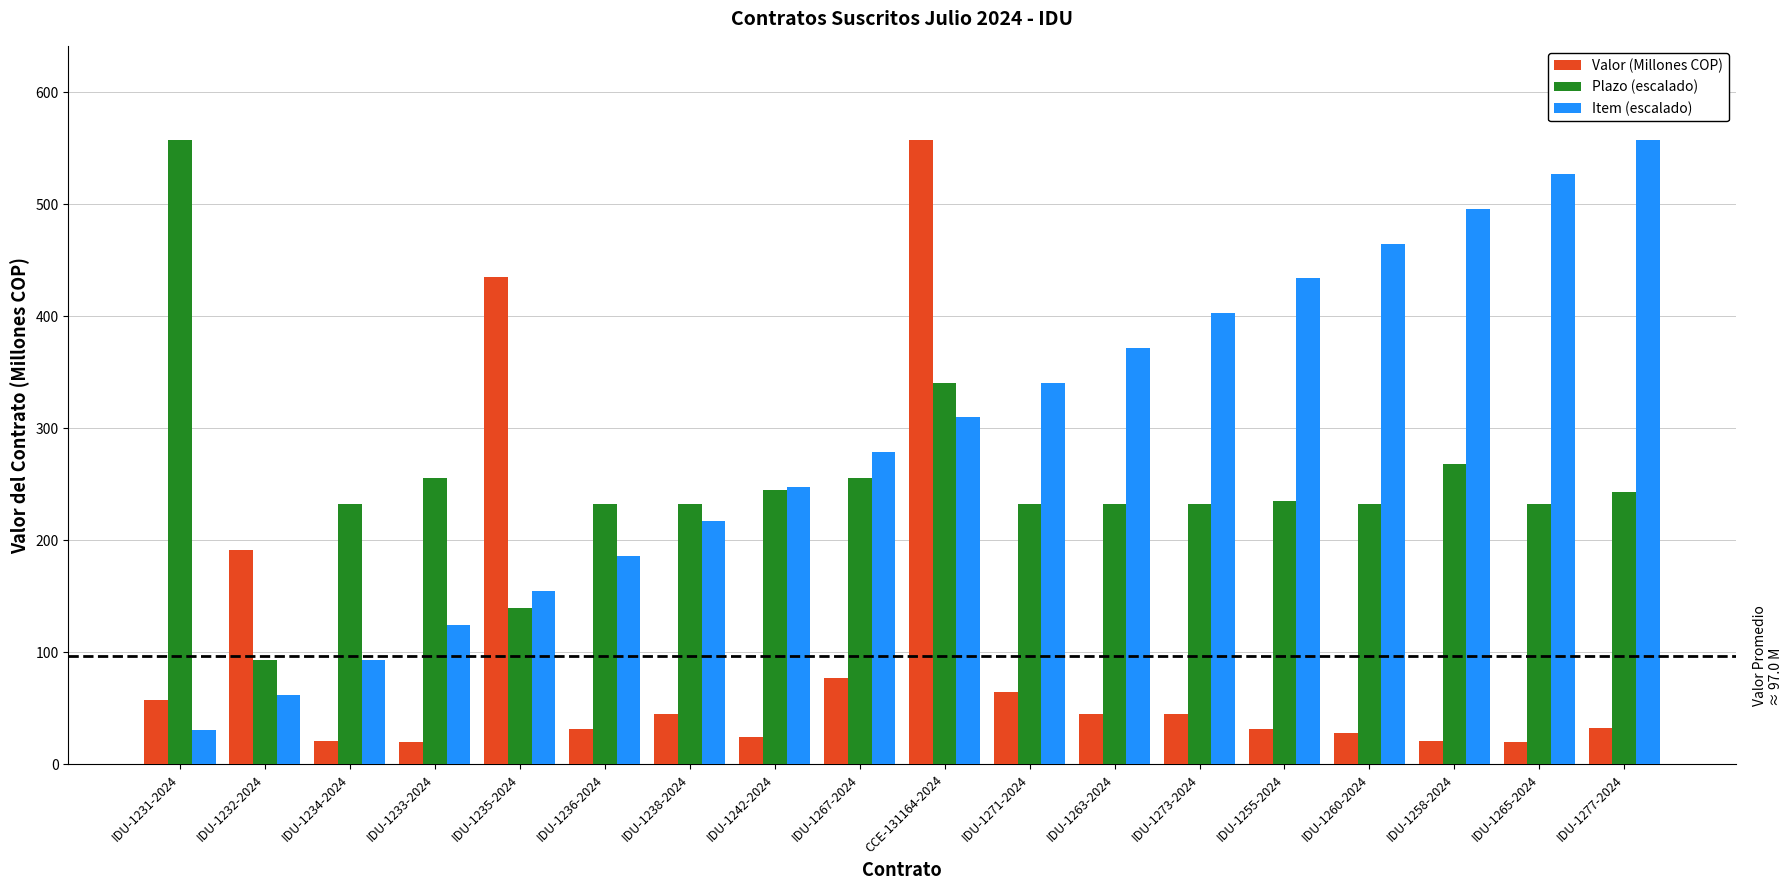

Which series has the largest range (max minus min)?

Valor (Millones COP)